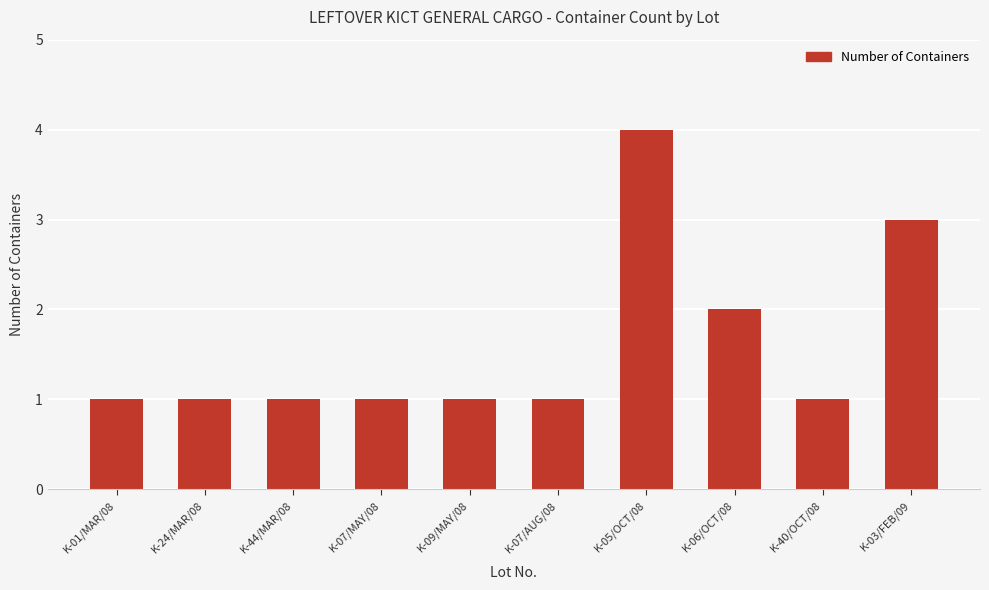

How many categories are shown in the chart?

10